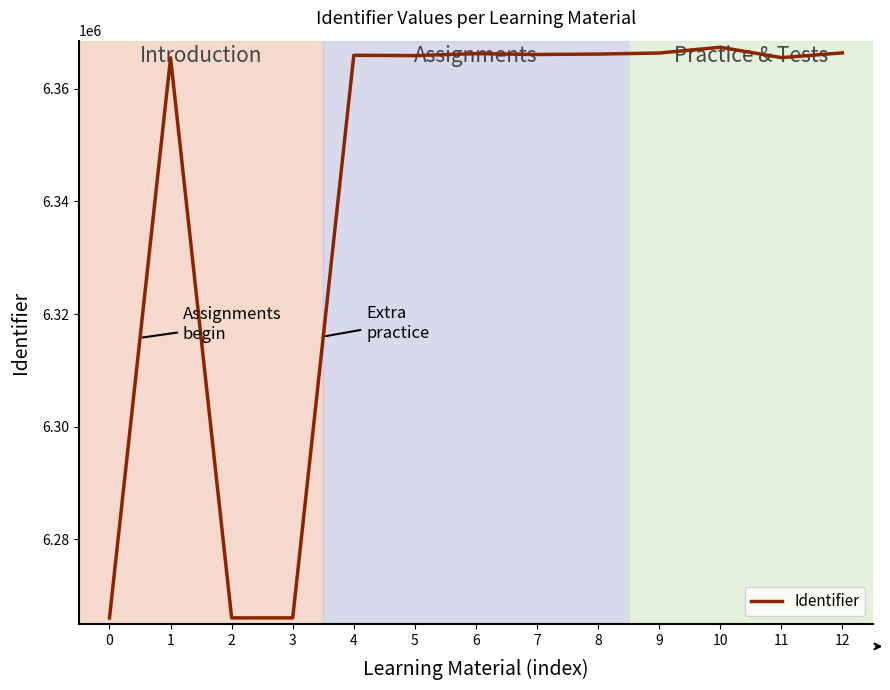

What is the sum of all values?

82459299